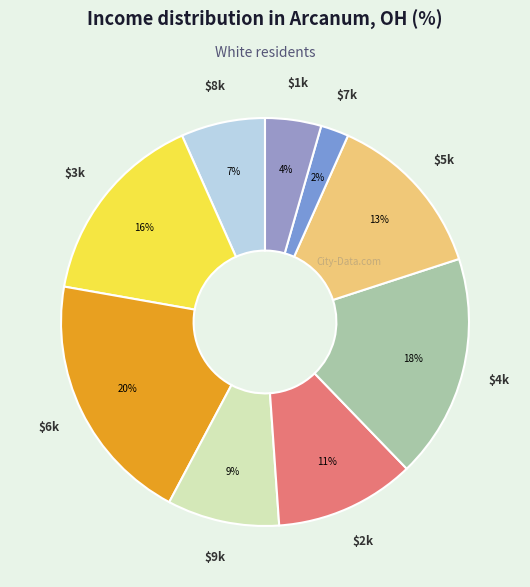

Count the number of slices in the pie.

9